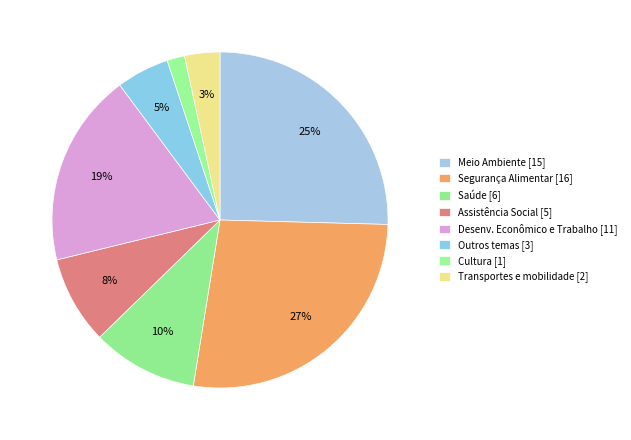

Count the number of slices in the pie.

8